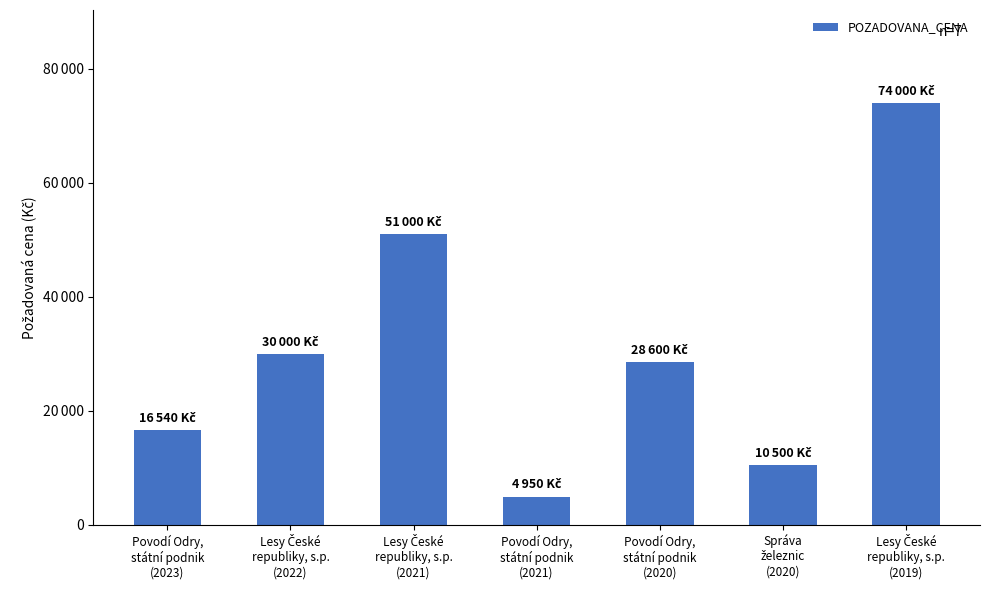

Are the bars horizontal?

No